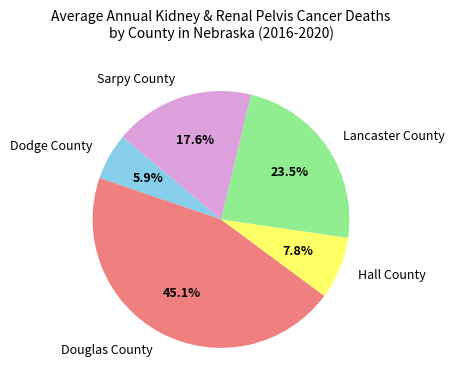

True or false: Dodge County accounts for 6% of the total.

True